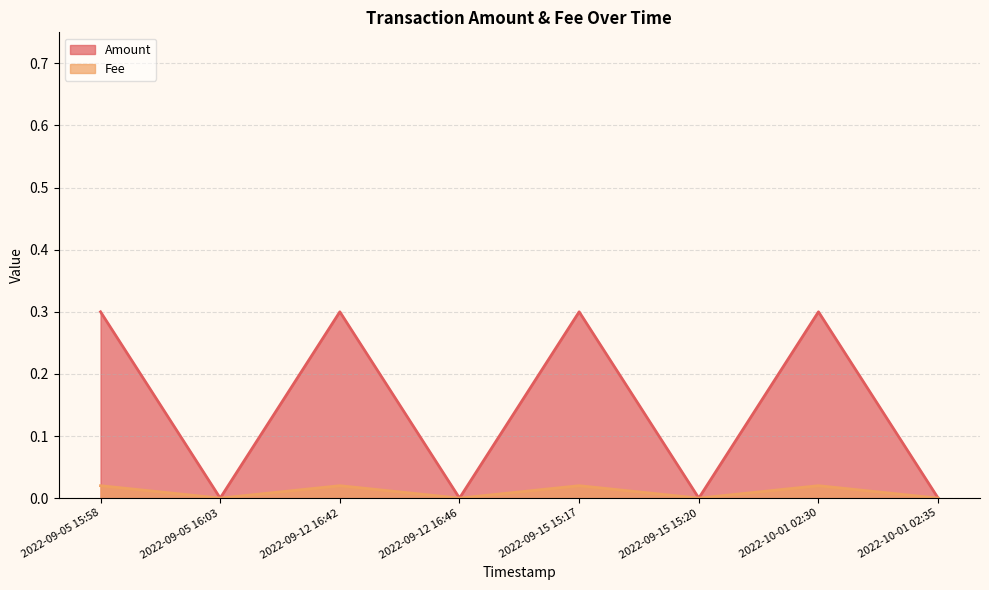

How many interior local peaks does the Fee series have?

3